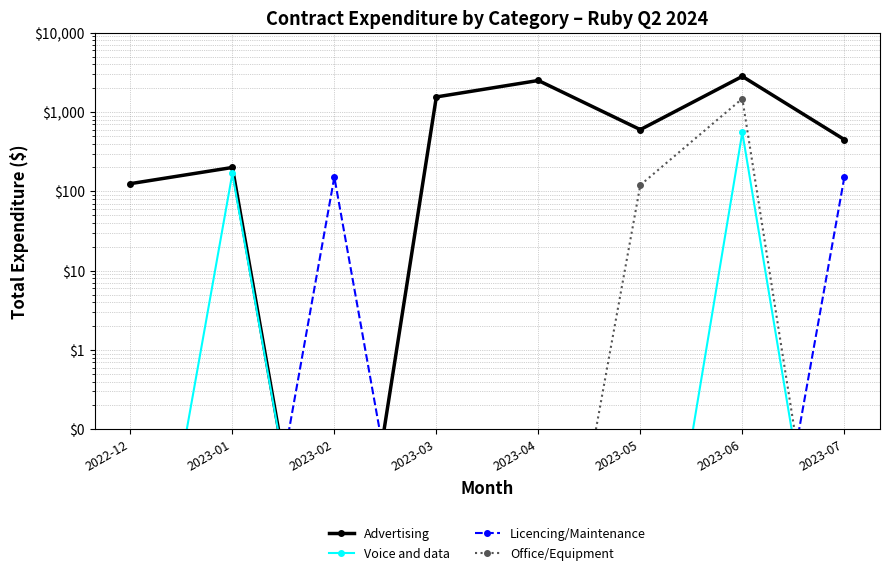

Between which two adjacent categories do Licencing/Maintenance and Advertising first intersect?

2023-01 and 2023-02